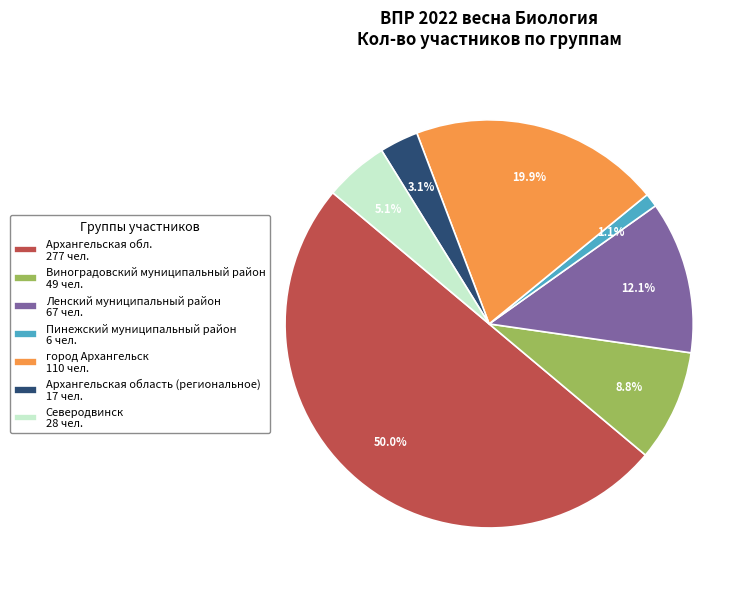

Which category accounts for the majority?

Архангельская обл. 277 чел.